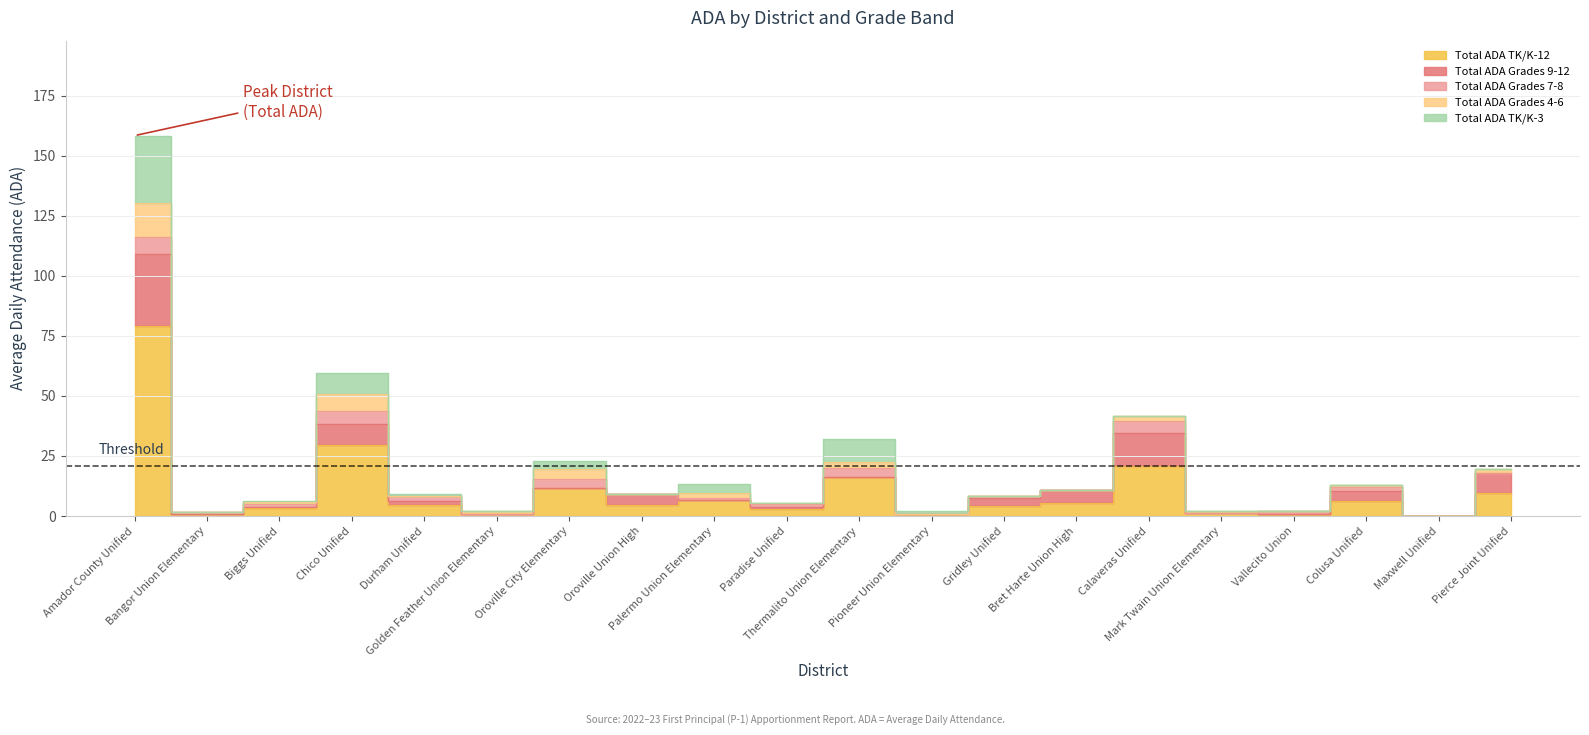

True or false: Total ADA TK/K-12 and Total ADA Grades 9-12 intersect in this chart.

False